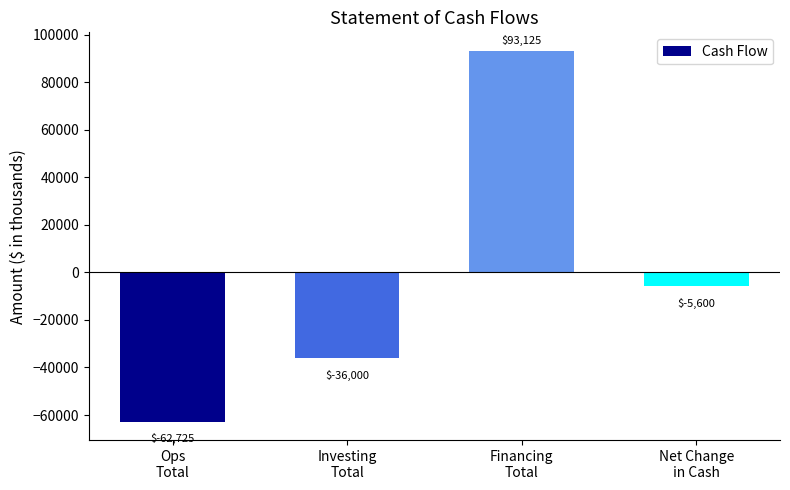

List the labels in order of value, largest first.

Financing
Total, Net Change
in Cash, Investing
Total, Ops
Total